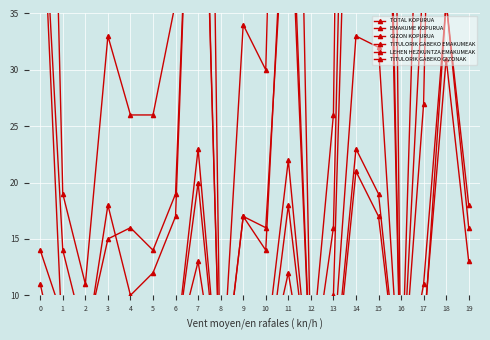

True or false: EMAKUME KOPURUA has a value of 5 at 13.

False